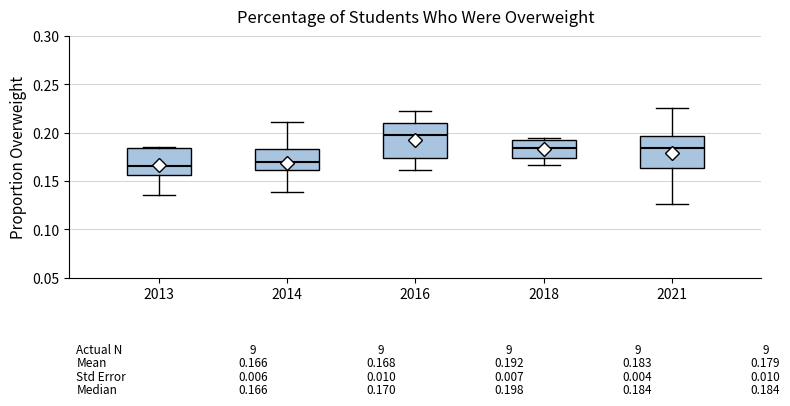

Which box has the highest median line?

2016